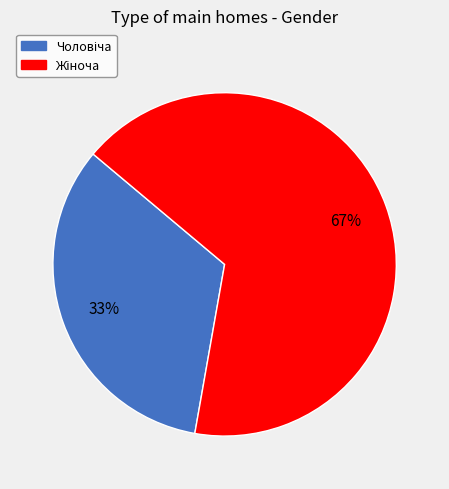

To the nearest percent, what is the average slice percentage?

50%